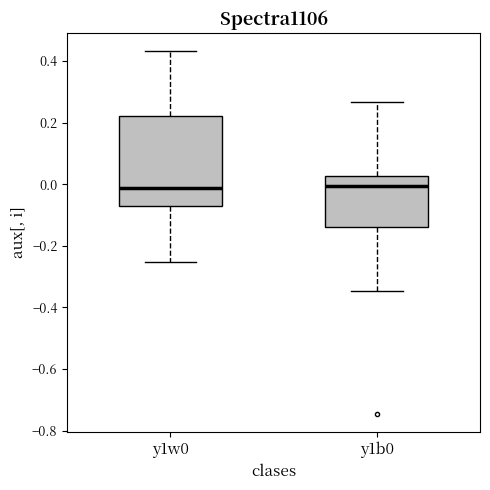

Reading left to right, read every box against the y-axis: the position of its median line, the range the box covers, and the ends of its whiskers. The values are not printed on the chart, so give them approximately, as read against the axis.

y1w0: median -0.02, box -0.08 to 0.22, whiskers -0.26 to 0.44
y1b0: median 0.00, box -0.14 to 0.02, whiskers -0.34 to 0.26